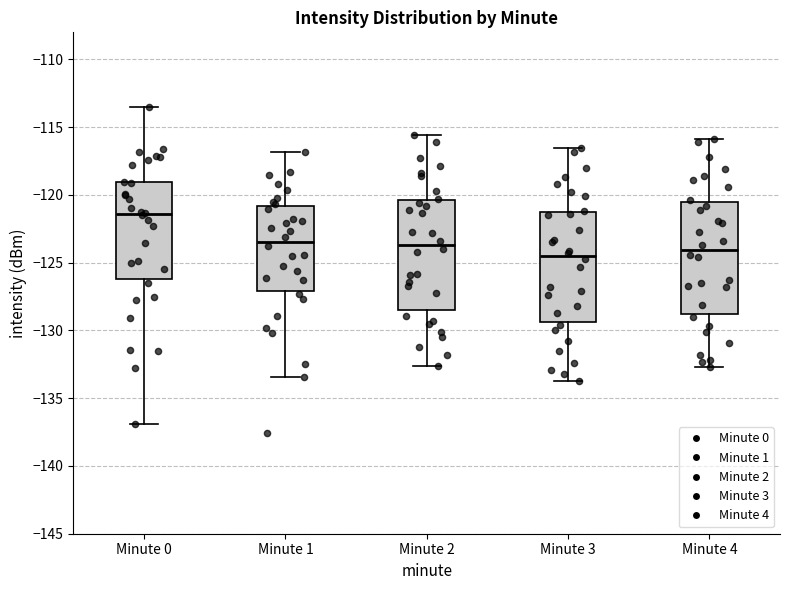

Reading left to right, transcribe this box plot: for each box, give where its median line is, the range the box spans, and where its two whiskers end, as read against the y-axis. The values are not printed on the chart, so give them approximately, as read against the axis.

Minute 0: median -121.5, box -126.0 to -119.0, whiskers -137.0 to -113.5
Minute 1: median -123.5, box -127.0 to -121.0, whiskers -133.5 to -117.0
Minute 2: median -123.5, box -128.5 to -120.5, whiskers -132.5 to -115.5
Minute 3: median -124.5, box -129.5 to -121.0, whiskers -133.5 to -116.5
Minute 4: median -124.0, box -129.0 to -120.5, whiskers -132.5 to -116.0